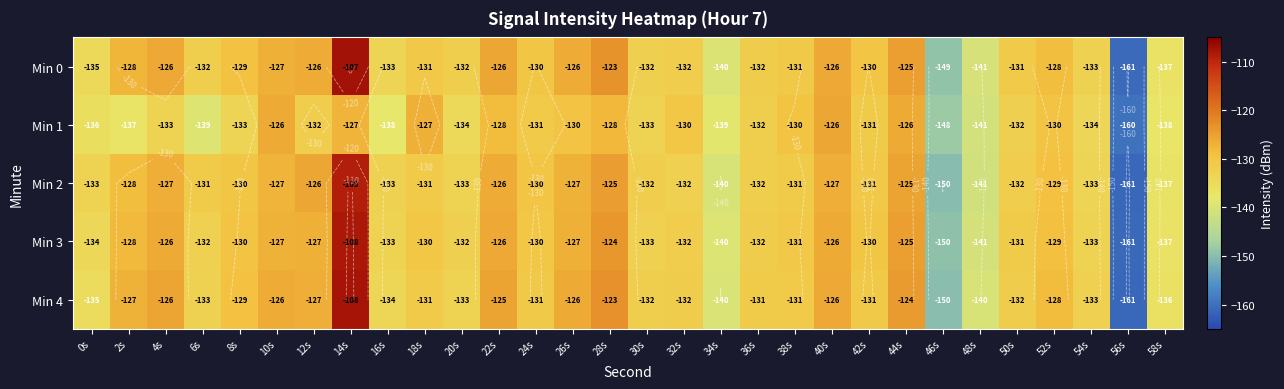

How many data points does each series have?

30